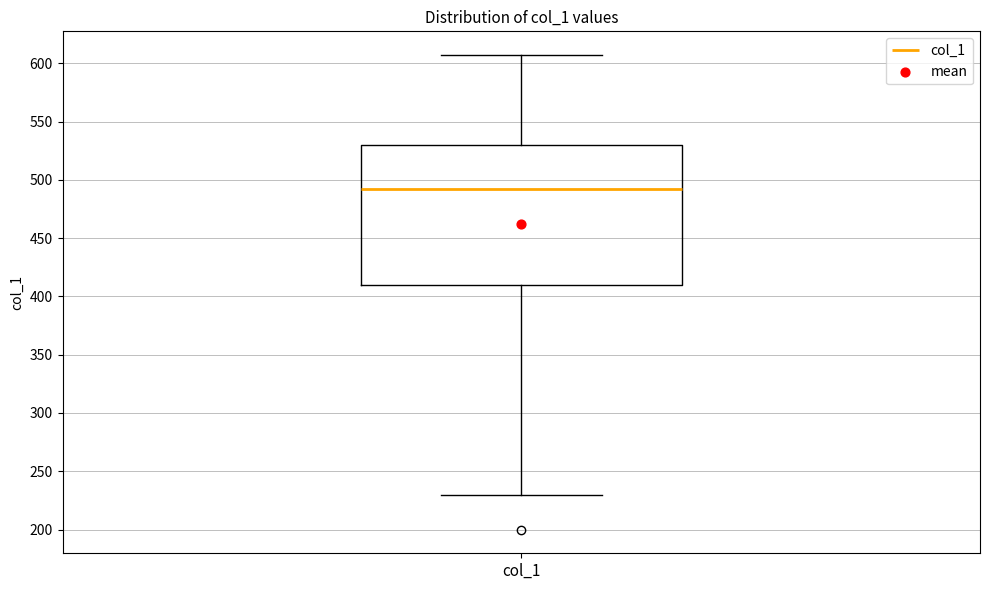

Where does the lower whisker of the box for col_1 end on the y-axis? The values are not printed on the chart, so give them approximately, as read against the axis.

230